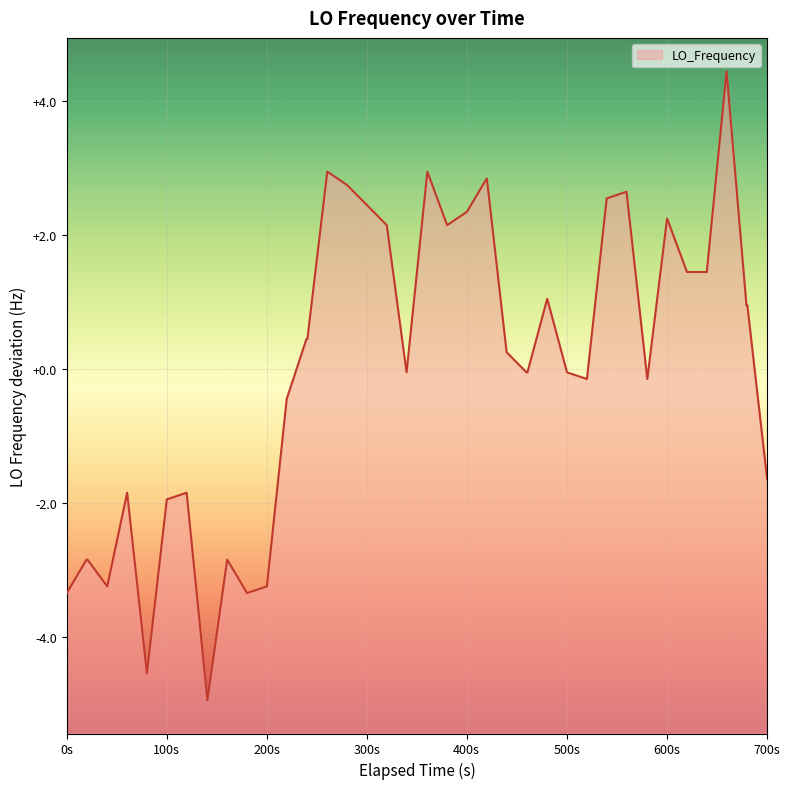

Reading right to left, transcribe all the data shown in this chart.

-1.6	0.9	0.9	4.4	1.4	1.4	2.2	-0.1	2.7	2.6	-0.1	-0.1	1.1	-0.1	-0.1	0.2	2.9	2.4	2.2	2.9	-0.1	2.2	2.4	2.8	2.9	0.4	0.4	-0.4	-3.2	-3.3	-2.8	-4.9	-1.8	-1.9	-4.6	-1.8	-3.2	-2.8	-2.8	-3.3